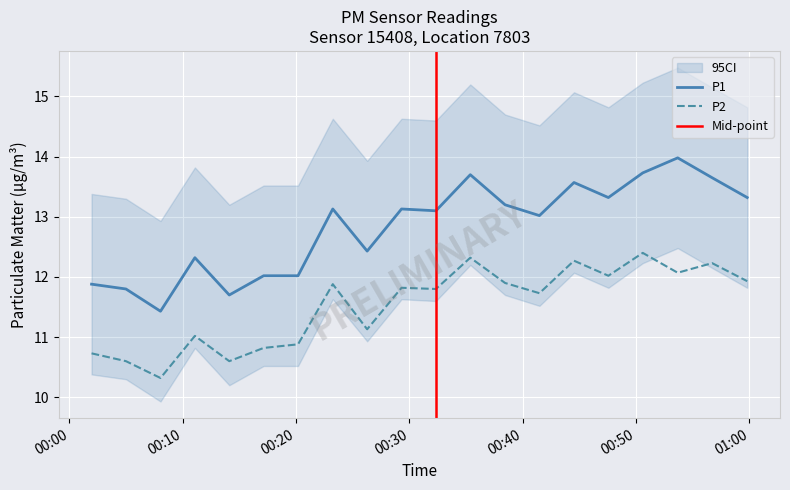

Is it true that P2 equals 7.7 at 2023-05-10T00:41:28?

False